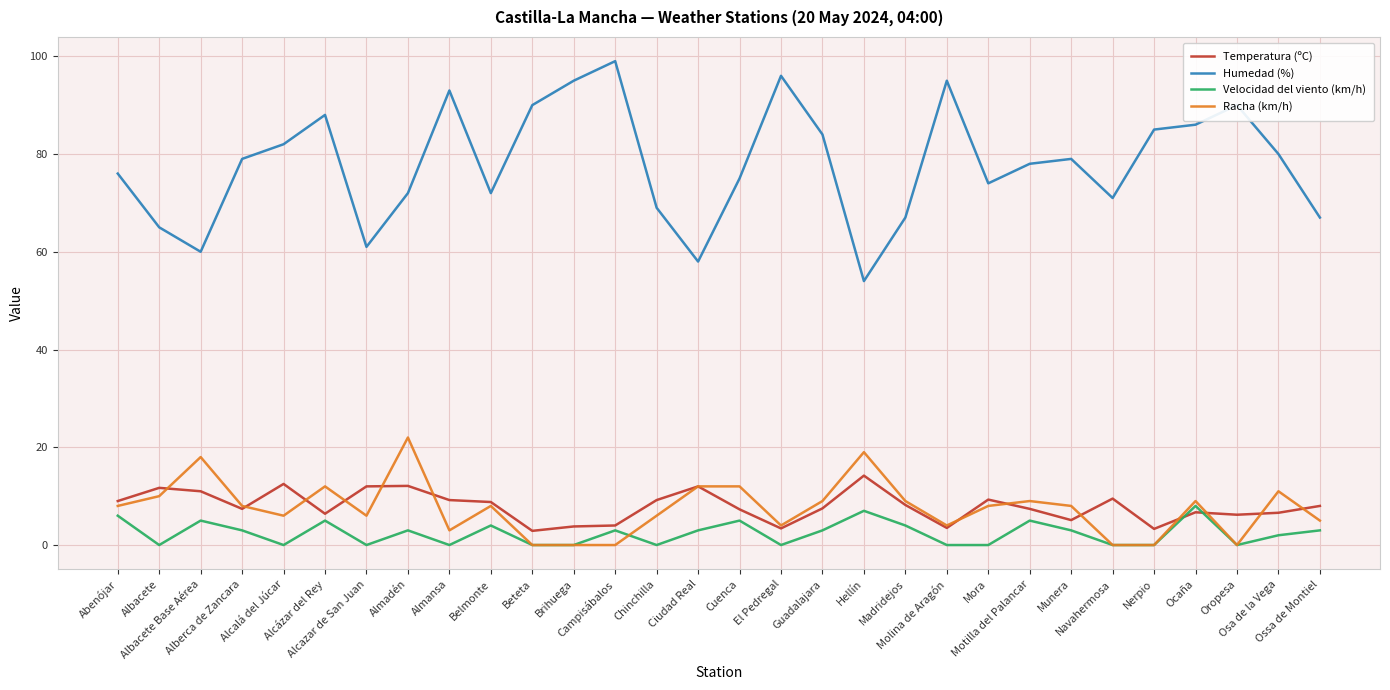

True or false: Humedad (%) and Velocidad del viento (km/h) cross at least once.

False